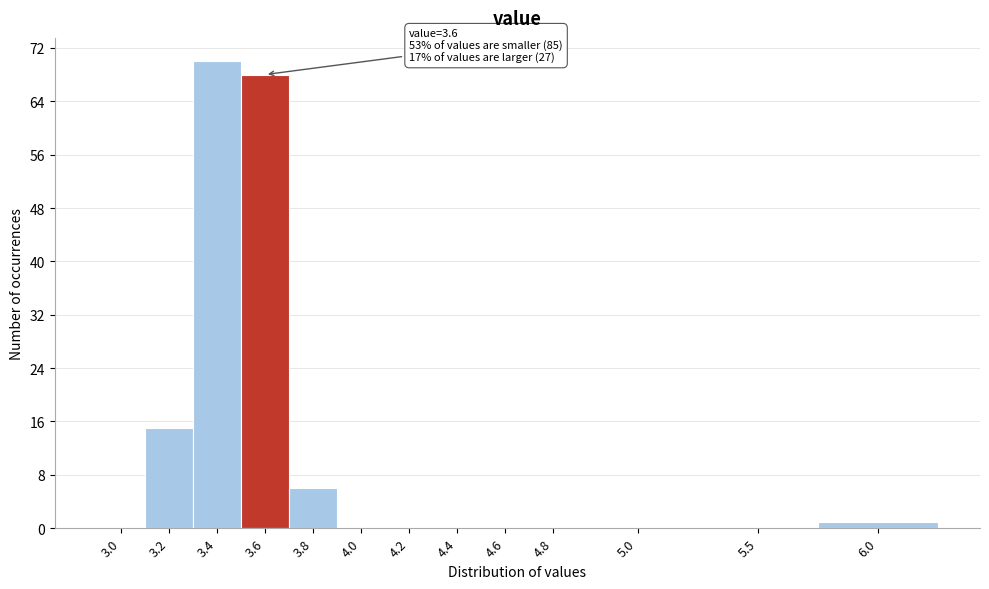

Reading left to right, list all the values displayed in this chart.

3.0=0	3.2=15	3.4=70	3.6=68	3.8=6	4.0=0	4.2=0	4.4=0	4.6=0	4.8=0	5.0=0	5.5=0	6.0=1